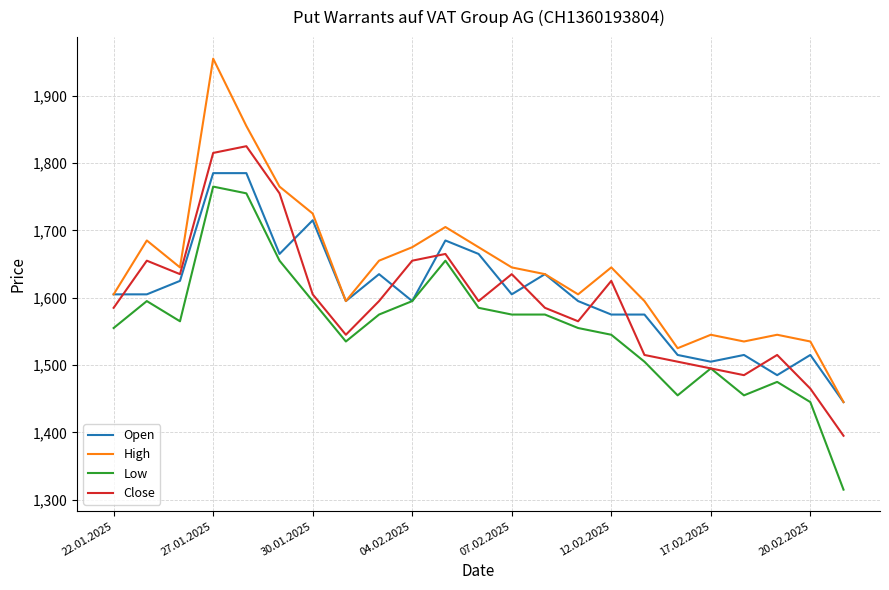

Which series ends up on top after the final intersection of Close and Open?

Open